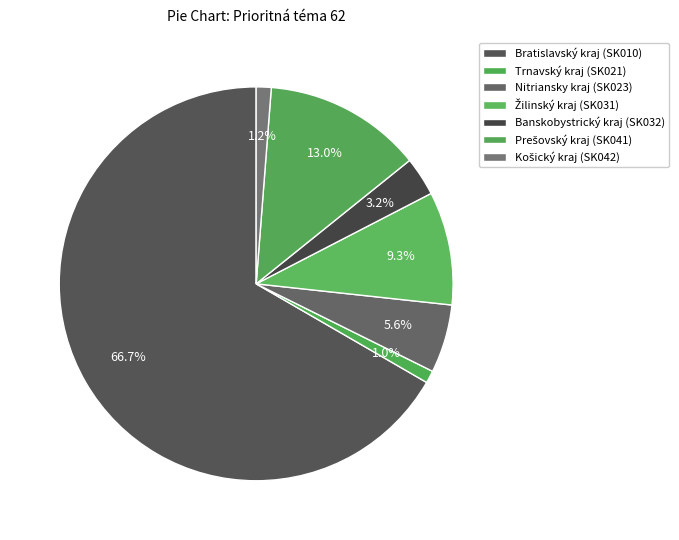

Which category accounts for the majority?

Bratislavský kraj (SK010)